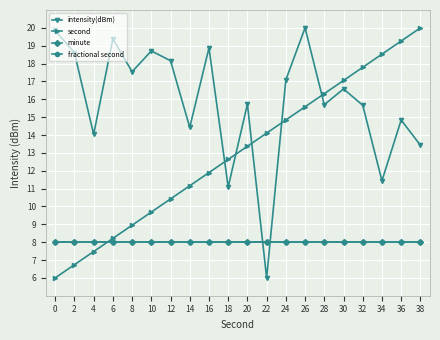

Does the chart have visible grid lines?

Yes